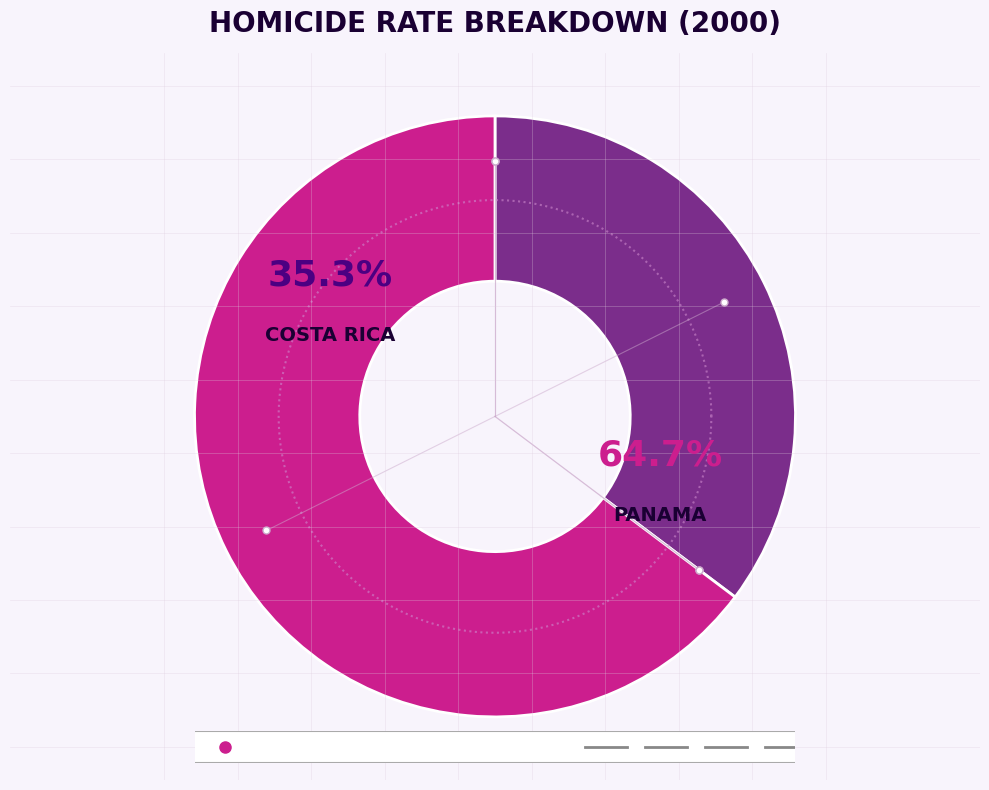

Rank the categories by value from highest to lowest.

Panama, Costa Rica